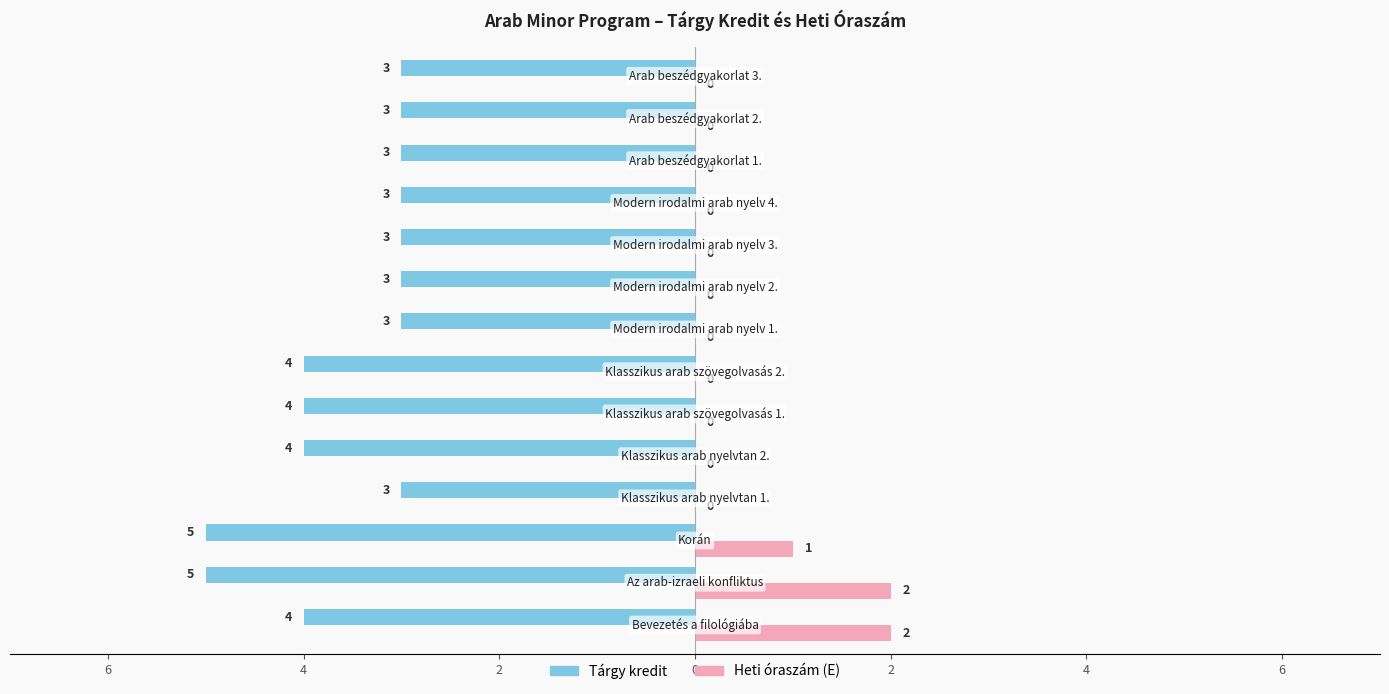

What are all the series names shown in the legend?

Tárgy kredit, Heti óraszám (E)